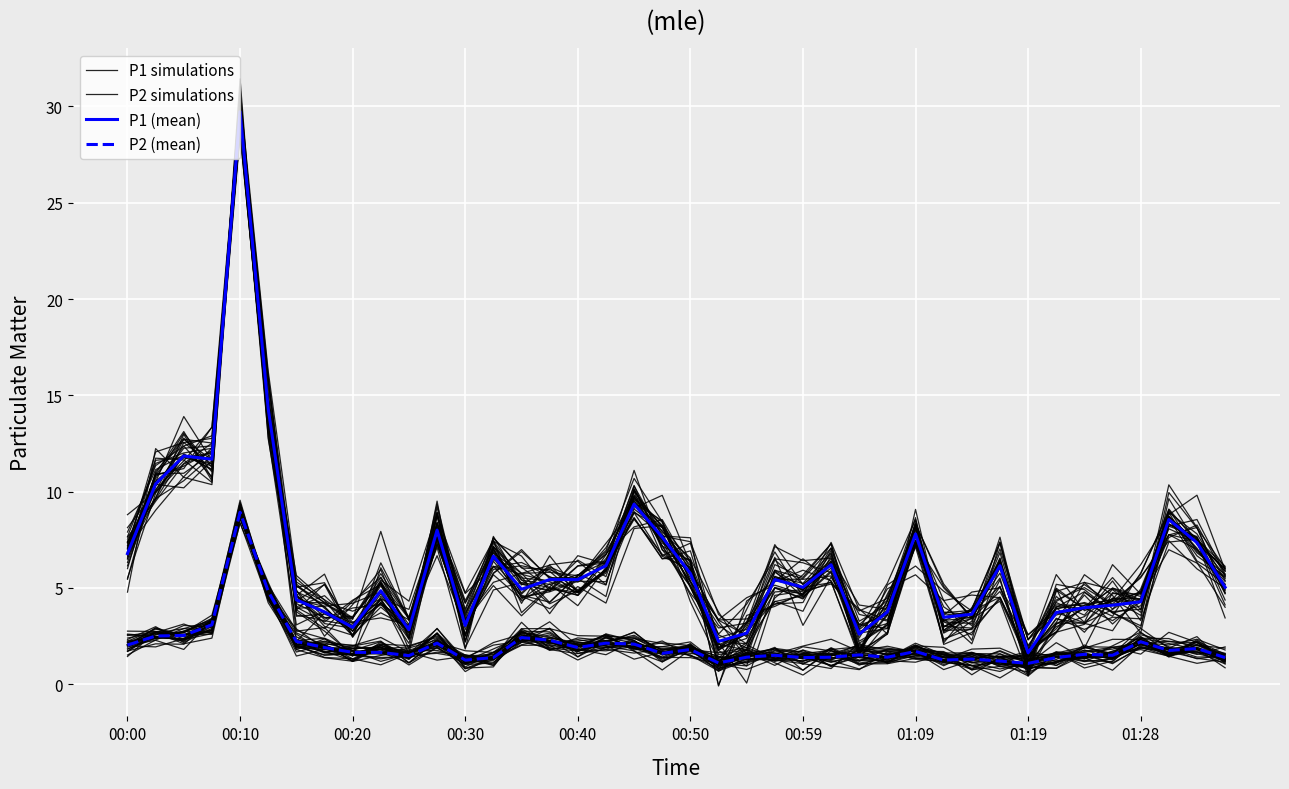

Is the value of P1 simulations at 20 greater than the value of P2 (mean) at 15?

Yes